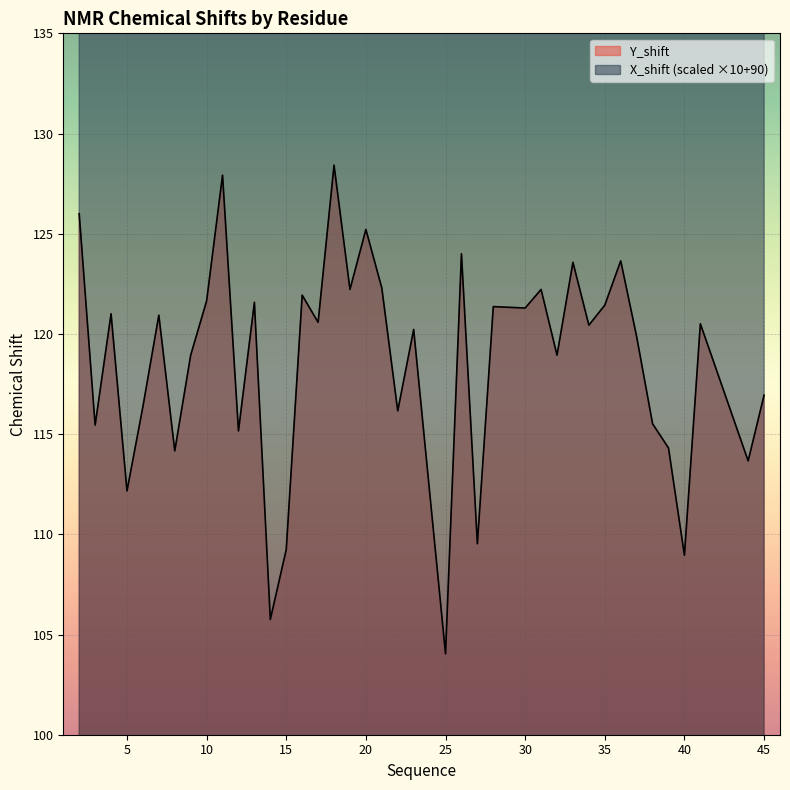

True or false: Y_shift has a value of 119.9 at 37.

True